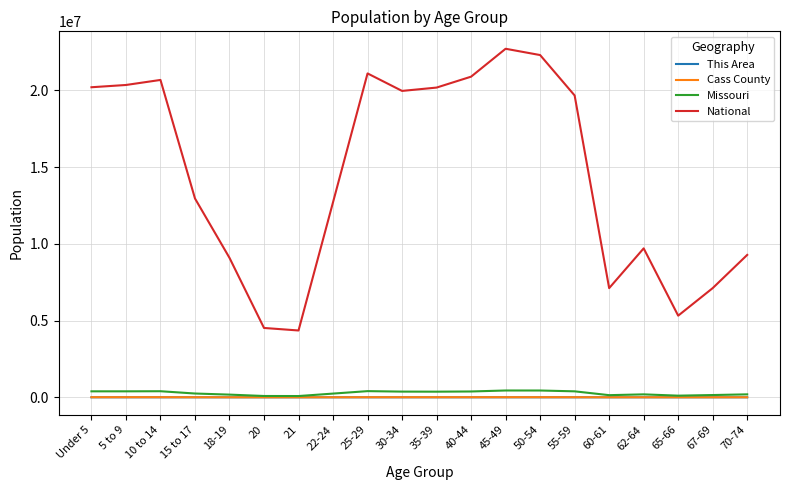

How many lines are shown in the chart?

4